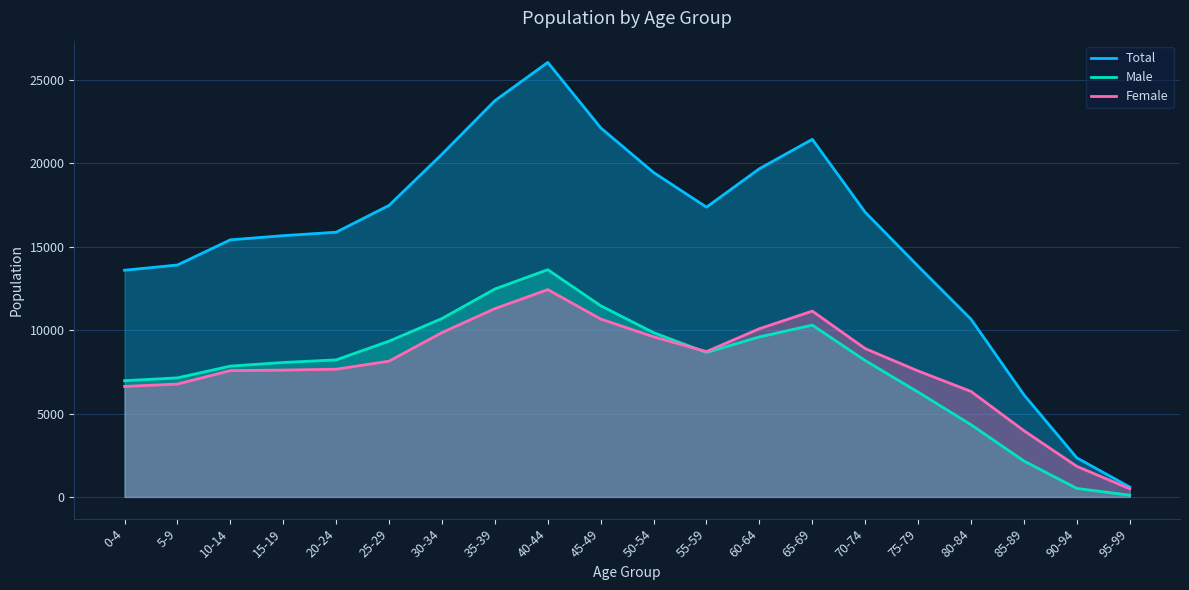

Reading left to right, what are all the values shown in this chart?

Total: 13596	13911	15420	15670	15878	17486	20556	23765	26063	22137	19457	17380	19686	21448	17074	13840	10657	6124	2342	592
Male: 6970	7141	7845	8063	8219	9343	10699	12472	13628	11467	9853	8663	9597	10303	8178	6285	4330	2152	509	102
Female: 6626	6770	7575	7607	7659	8143	9857	11293	12435	10670	9604	8717	10089	11145	8896	7555	6327	3972	1833	490